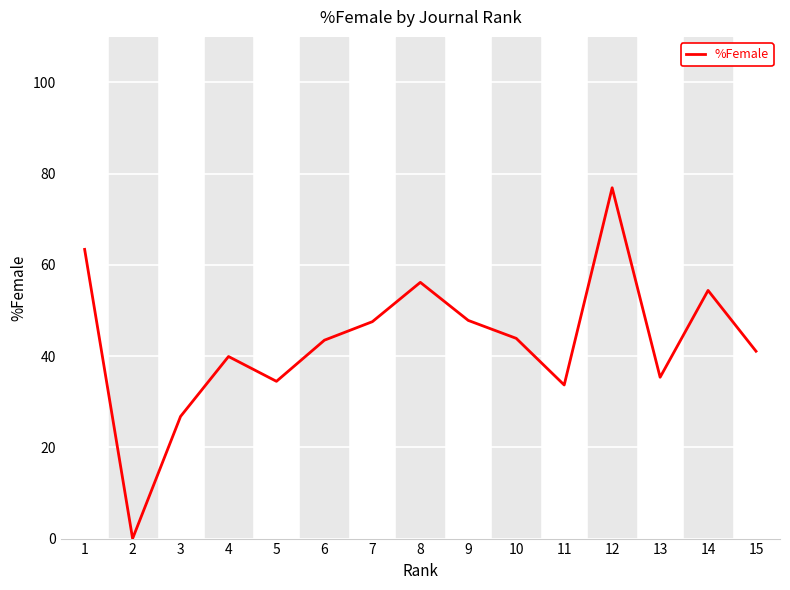

What is the difference between the values at 1 and 3?

36.6